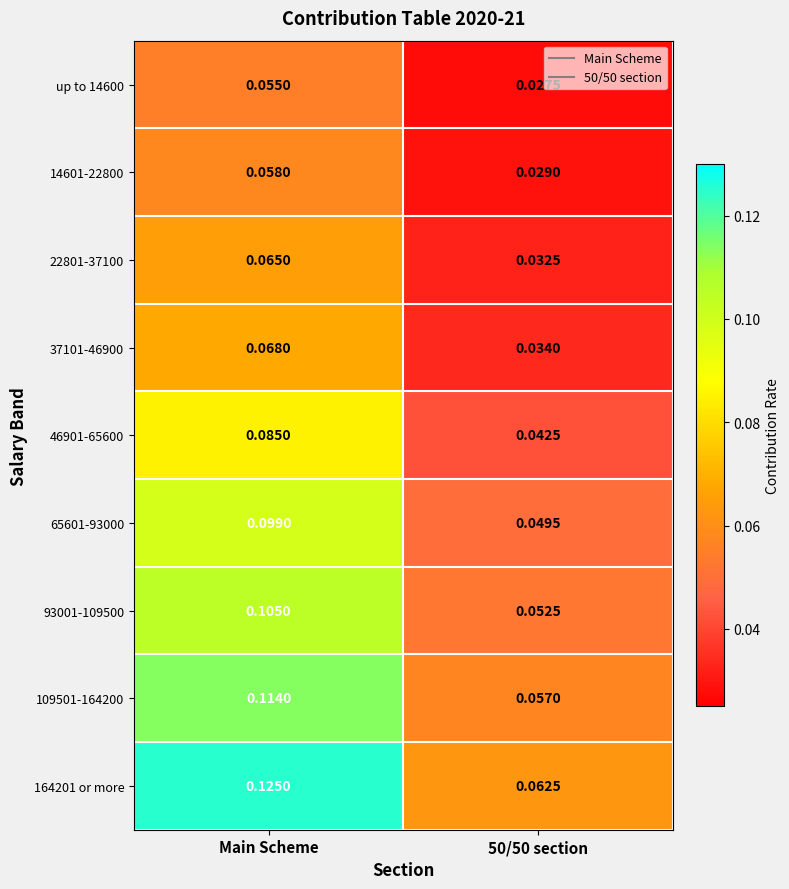

At Main Scheme, list the series in order from smallest to largest.

up to 14600, 14601-22800, 22801-37100, 37101-46900, 46901-65600, 65601-93000, 93001-109500, 109501-164200, 164201 or more